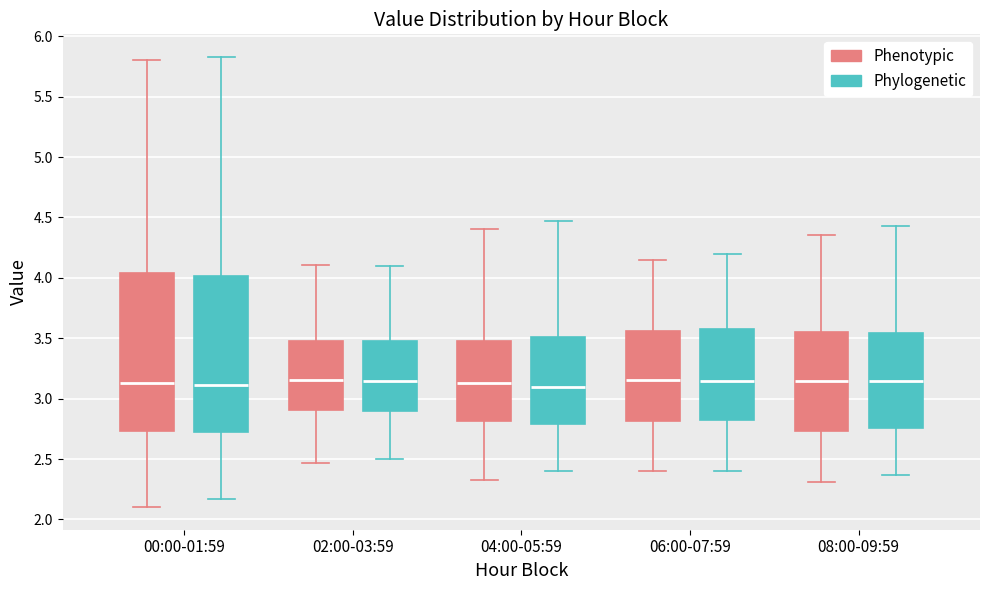

Reading left to right, transcribe this box plot: for each box, give where its median line is, the range the box spans, and where its two whiskers end, as read against the y-axis. The values are not printed on the chart, so give them approximately, as read against the axis.

00:00-01:59 (Phenotypic): median 3.15, box 2.75 to 4.05, whiskers 2.10 to 5.80
00:00-01:59 (Phylogenetic): median 3.10, box 2.70 to 4.00, whiskers 2.15 to 5.85
02:00-03:59 (Phenotypic): median 3.15, box 2.90 to 3.50, whiskers 2.45 to 4.10
02:00-03:59 (Phylogenetic): median 3.15, box 2.90 to 3.50, whiskers 2.50 to 4.10
04:00-05:59 (Phenotypic): median 3.15, box 2.80 to 3.50, whiskers 2.30 to 4.40
04:00-05:59 (Phylogenetic): median 3.10, box 2.80 to 3.50, whiskers 2.40 to 4.45
06:00-07:59 (Phenotypic): median 3.15, box 2.80 to 3.55, whiskers 2.40 to 4.15
06:00-07:59 (Phylogenetic): median 3.15, box 2.80 to 3.60, whiskers 2.40 to 4.20
08:00-09:59 (Phenotypic): median 3.15, box 2.75 to 3.55, whiskers 2.30 to 4.35
08:00-09:59 (Phylogenetic): median 3.15, box 2.75 to 3.55, whiskers 2.35 to 4.45